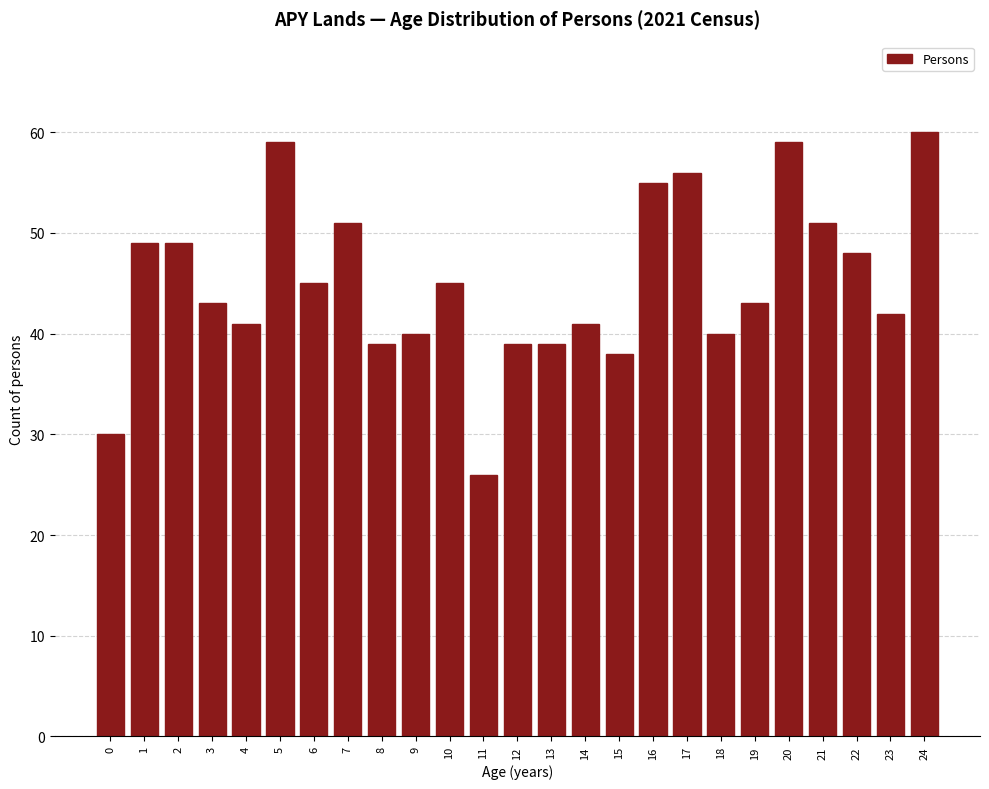

Reading left to right, what are all the values shown in this chart?

0=30	1=49	2=49	3=43	4=41	5=59	6=45	7=51	8=39	9=40	10=45	11=26	12=39	13=39	14=41	15=38	16=55	17=56	18=40	19=43	20=59	21=51	22=48	23=42	24=60